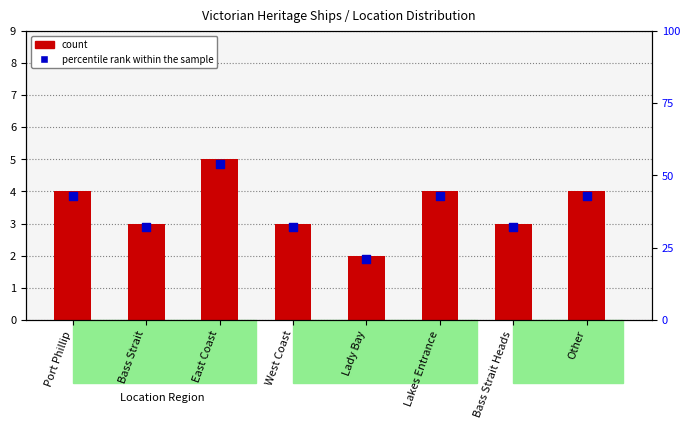

What is the total value across all series at Lakes Entrance?

47